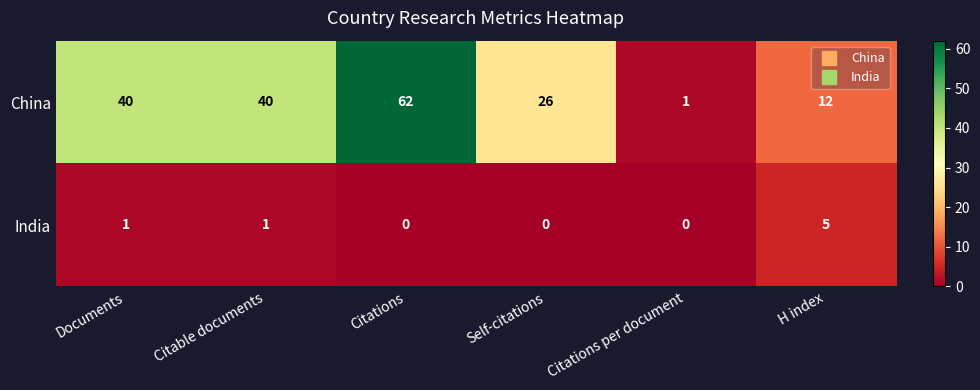

Reading right to left, transcribe all the data shown in this chart.

China: 12	1	26	62	40	40
India: 5	0	0	0	1	1